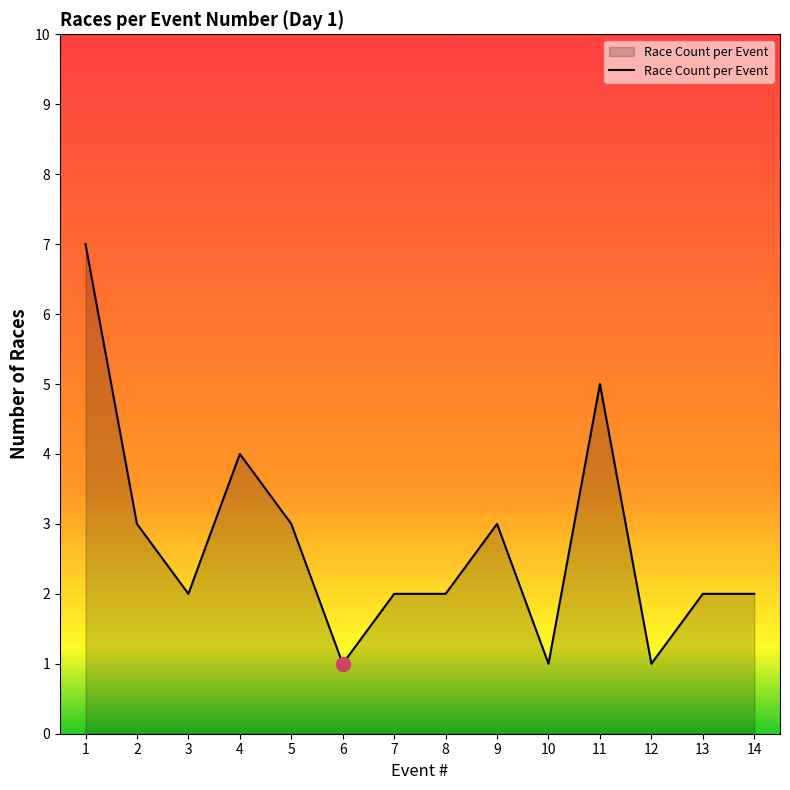

Which label corresponds to the largest value in the chart?

1